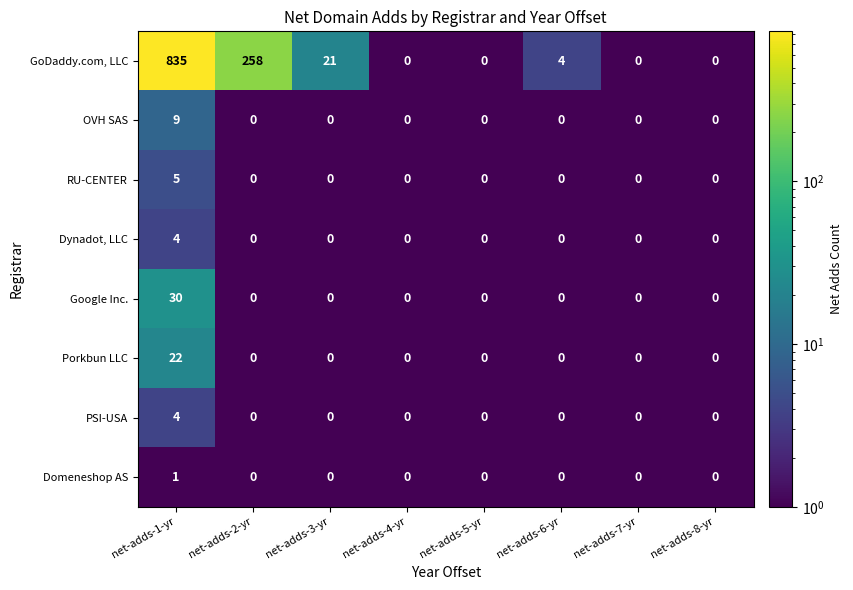

Which label corresponds to the largest value in the chart?

net-adds-1-yr